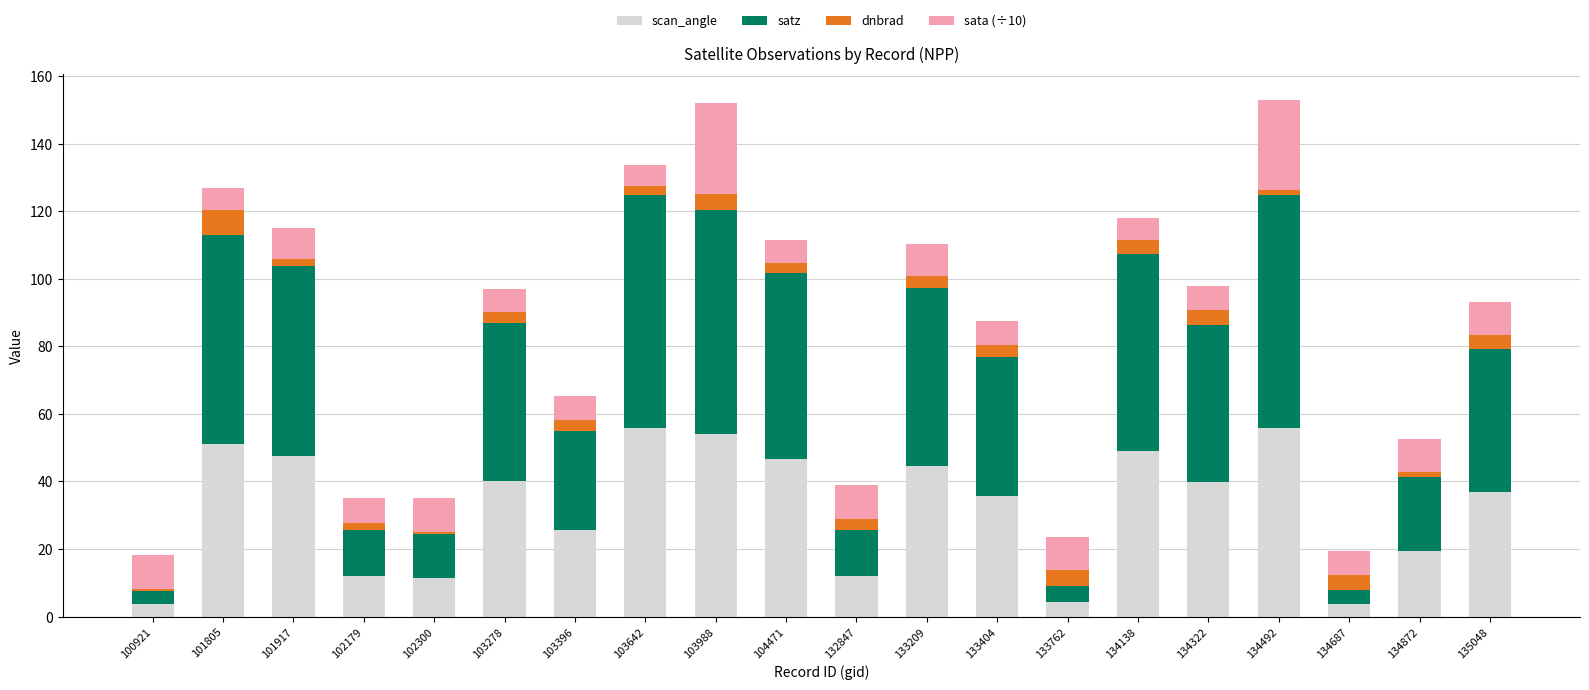

What is the sum of all scan_angle values?

649.1